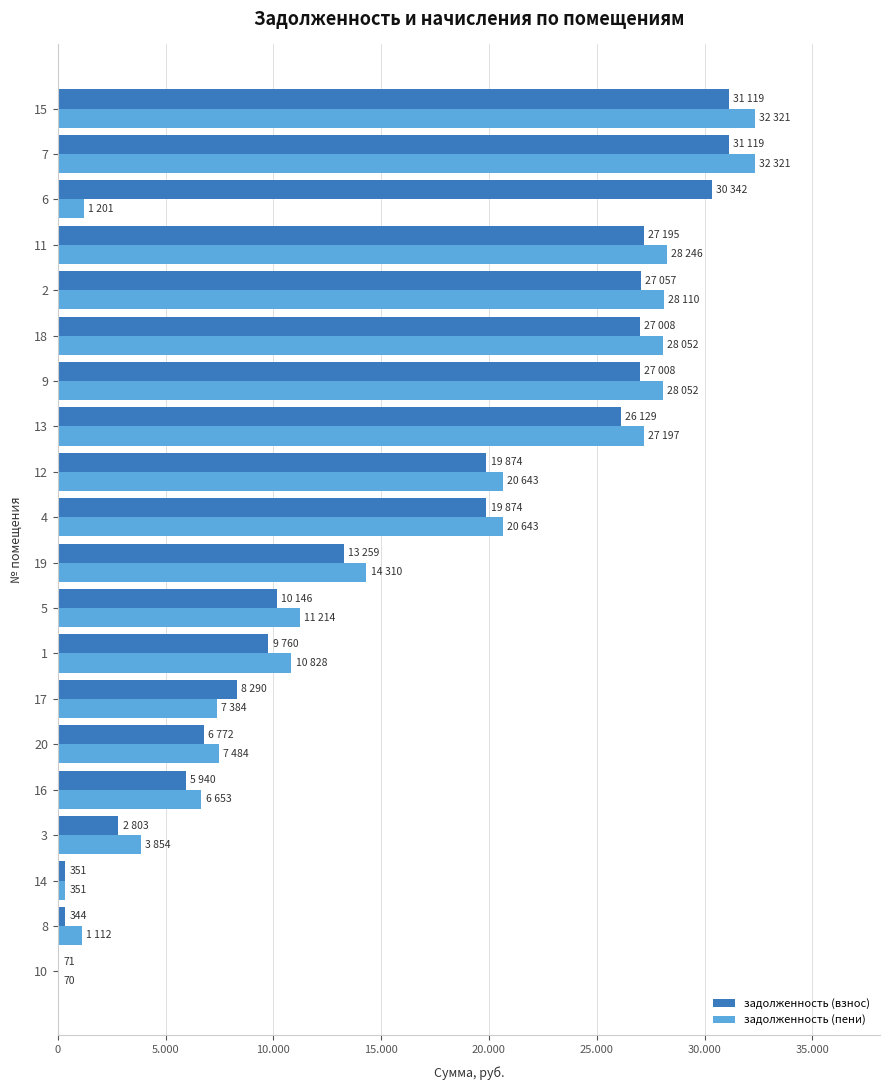

What is the lowest value of the задолженность (пени) series?

69.5